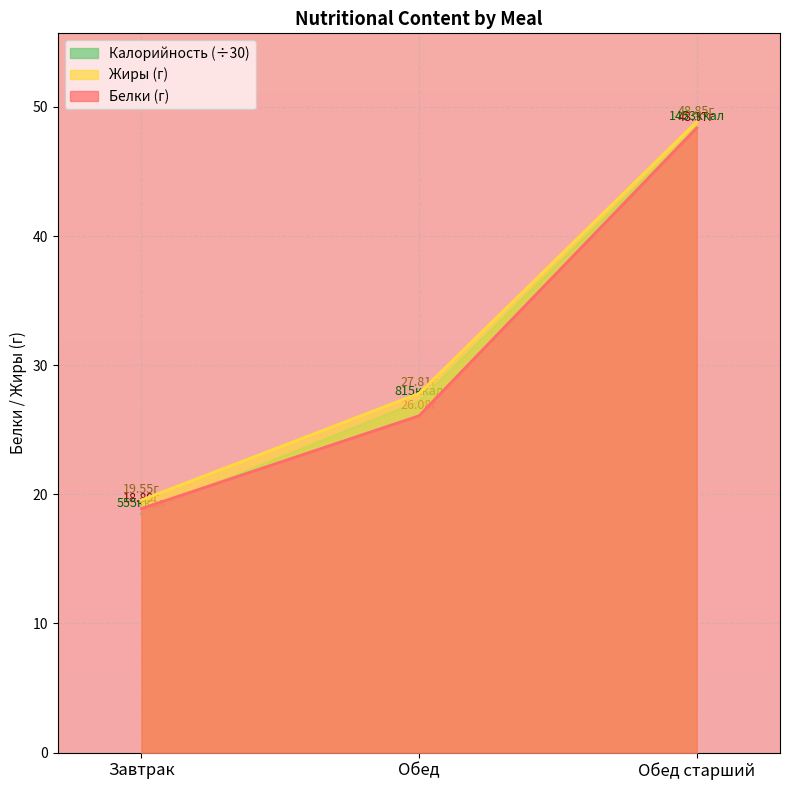

What is the difference between the Калорийность values at Обед старший and Обед?

21.3